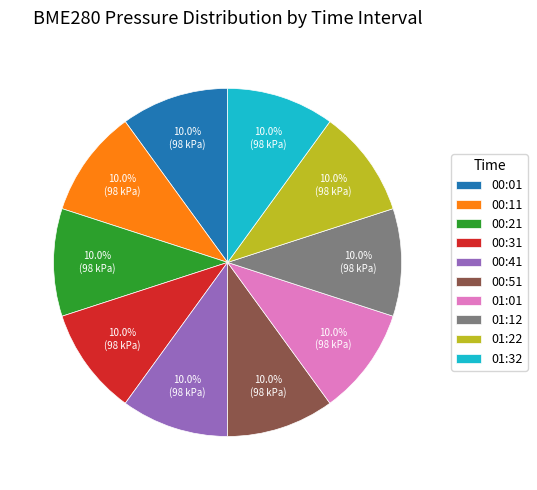

Does any single category account for the majority?

No